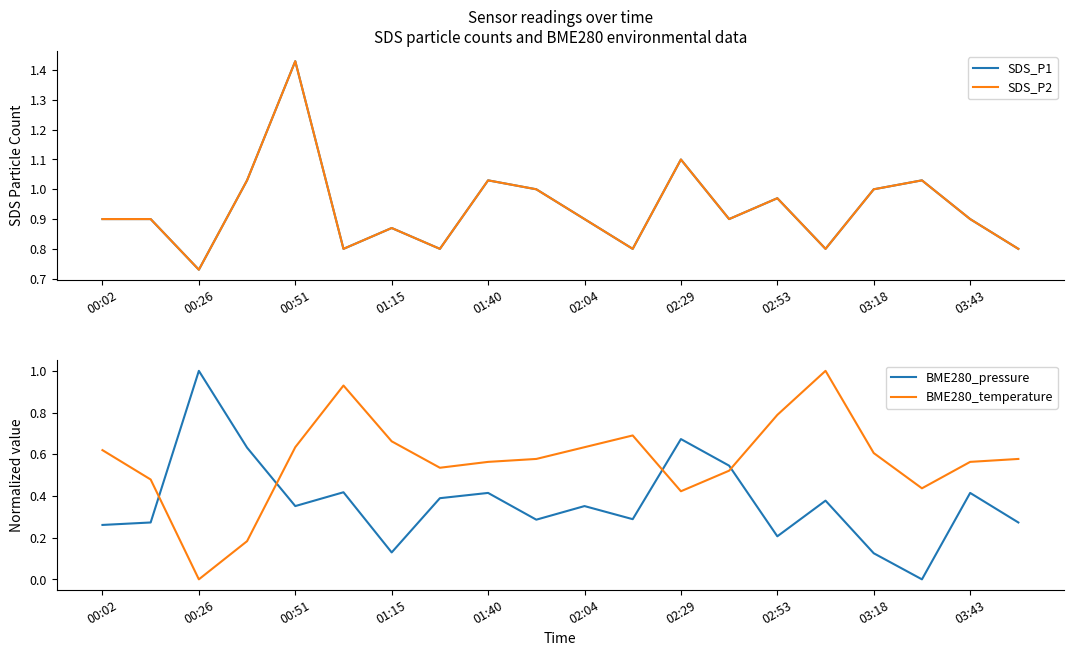

The value of BME280_pressure at 00:51 is 0.6. True or false?

False